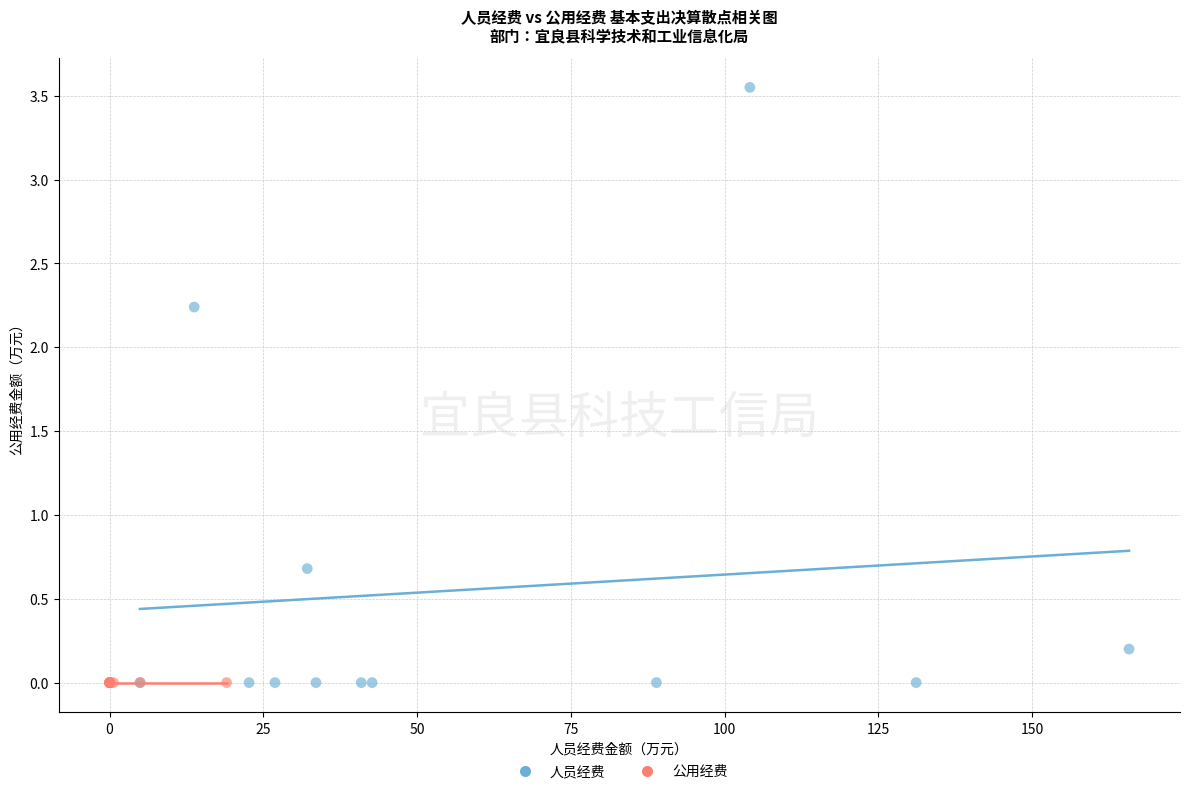

Which series reaches the maximum Y coordinate?

人员经费